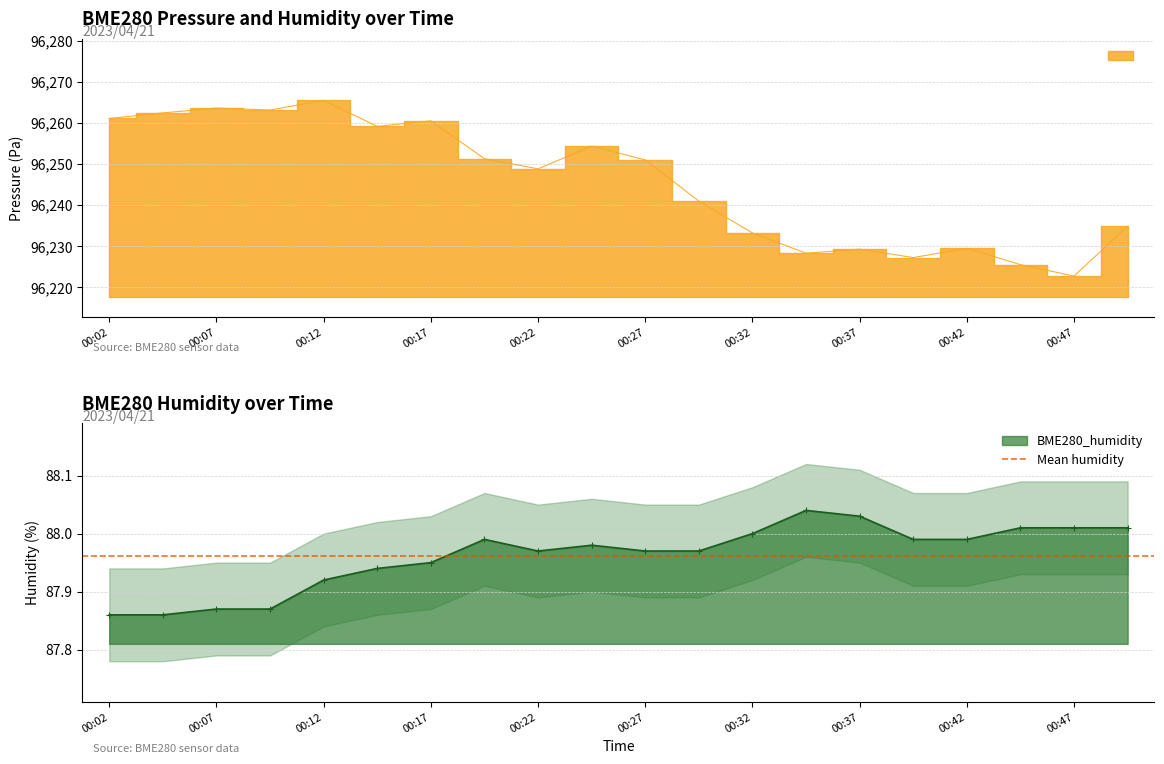

True or false: BME280_humidity has more than 2 interior local peaks.

True